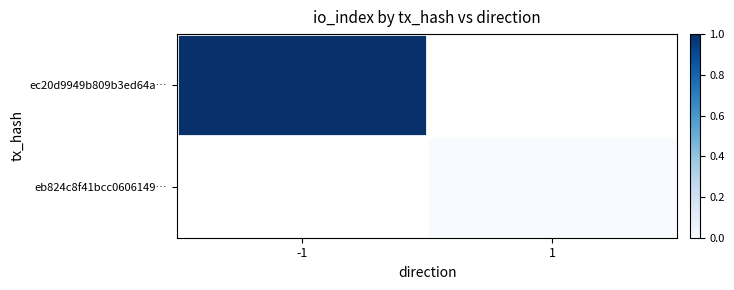

Which series has the widest spread of values?

ec20d9949b809b3ed64a…